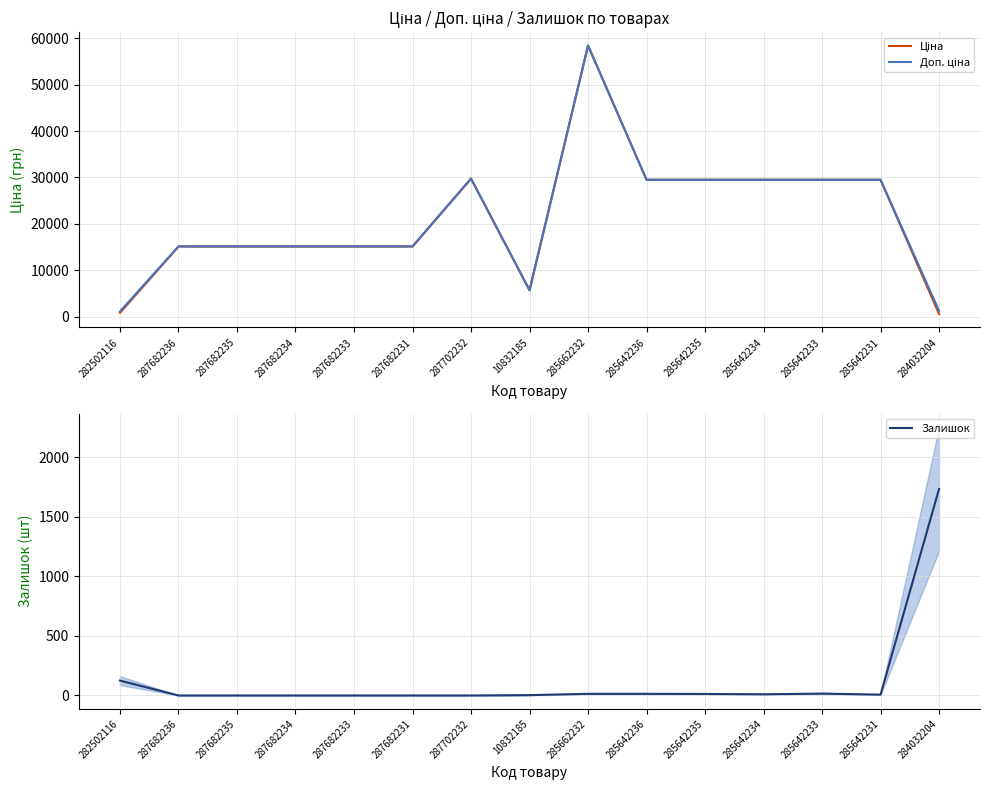

True or false: Залишок has a value of 14.0 at 285662232.

True